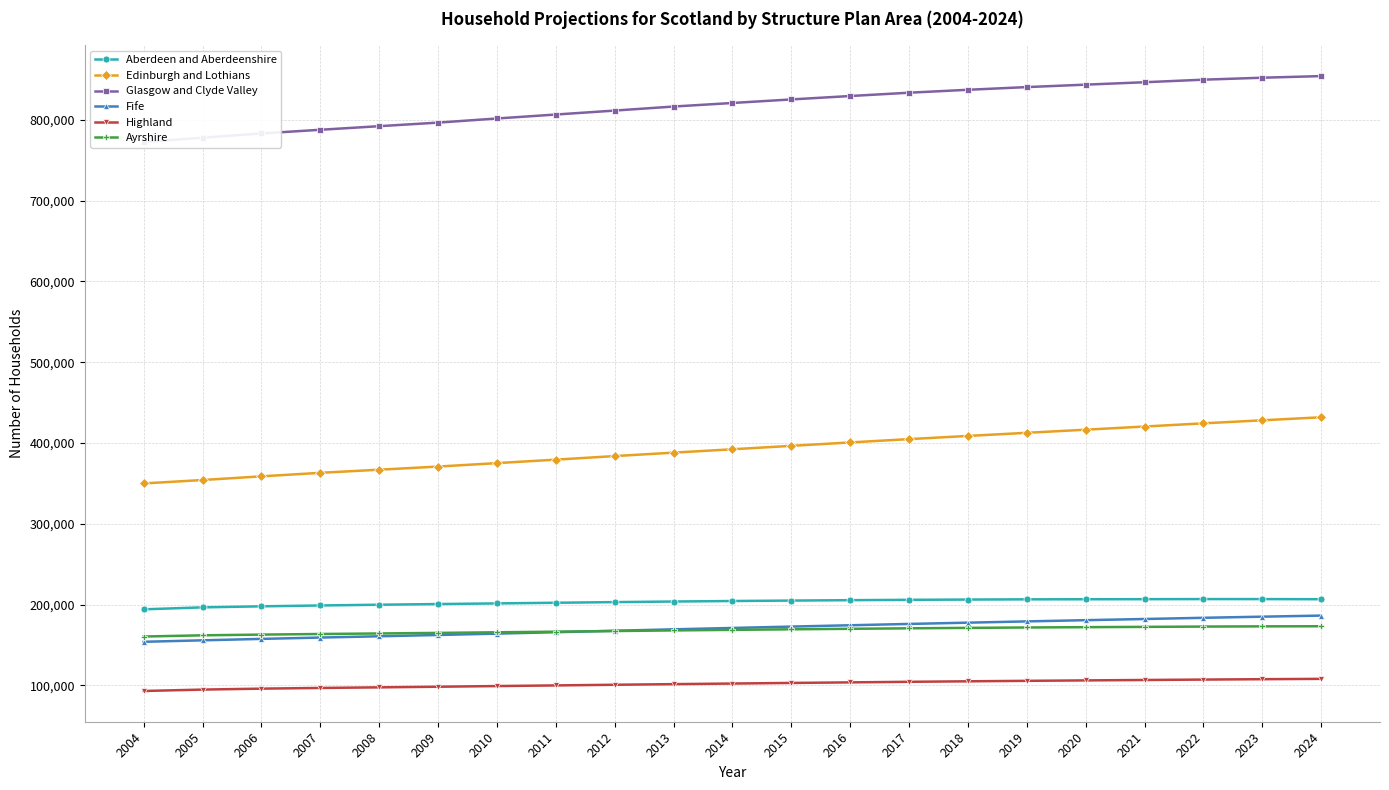

Rank the series by their maximum value, from lowest to highest.

Highland, Ayrshire, Fife, Aberdeen and Aberdeenshire, Edinburgh and Lothians, Glasgow and Clyde Valley